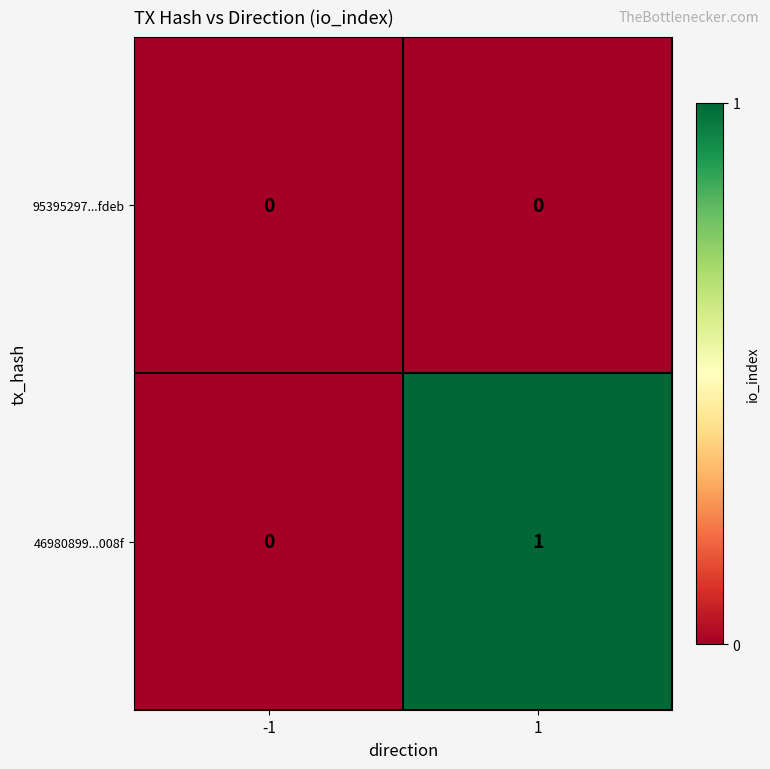

Which series has the largest total across all categories?

46980899...008f